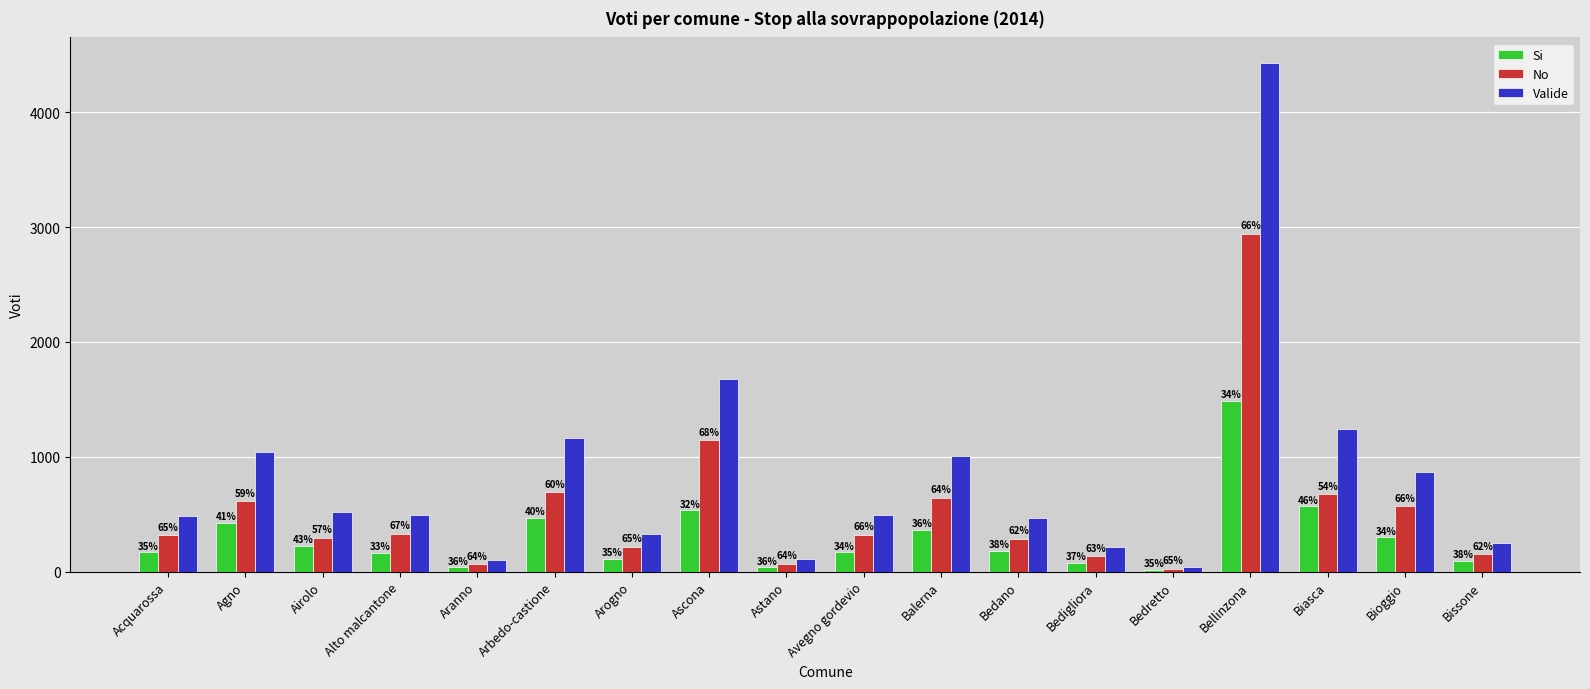

Which category has the lowest value in the Si series?

Bedretto